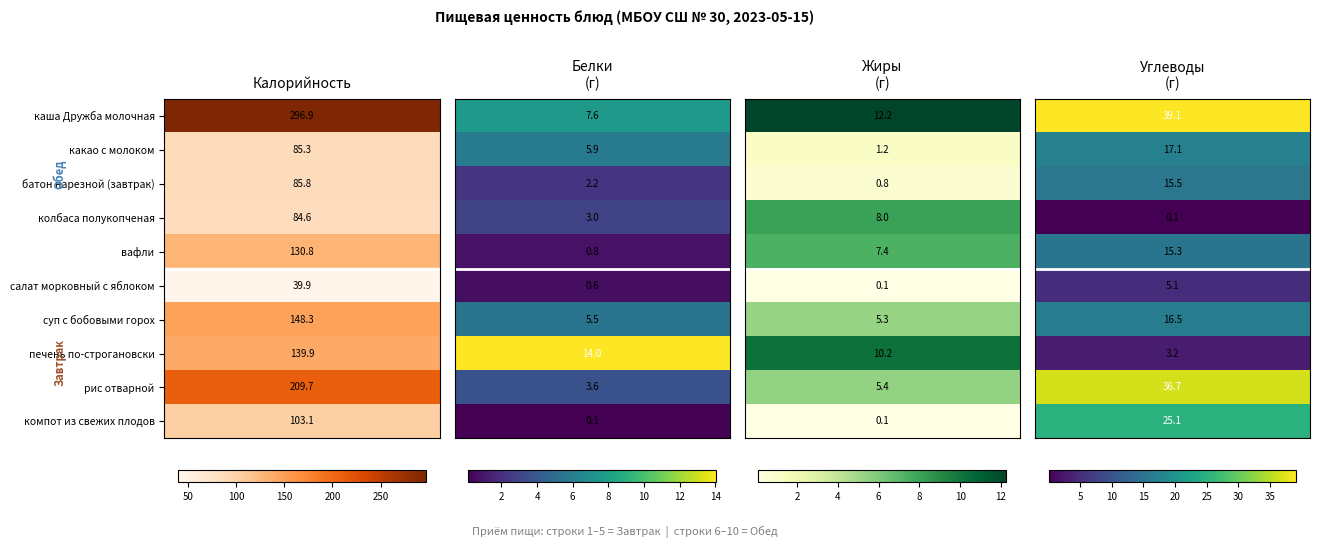

What is the difference between the Завтрак values at 1 and 3?

0.7